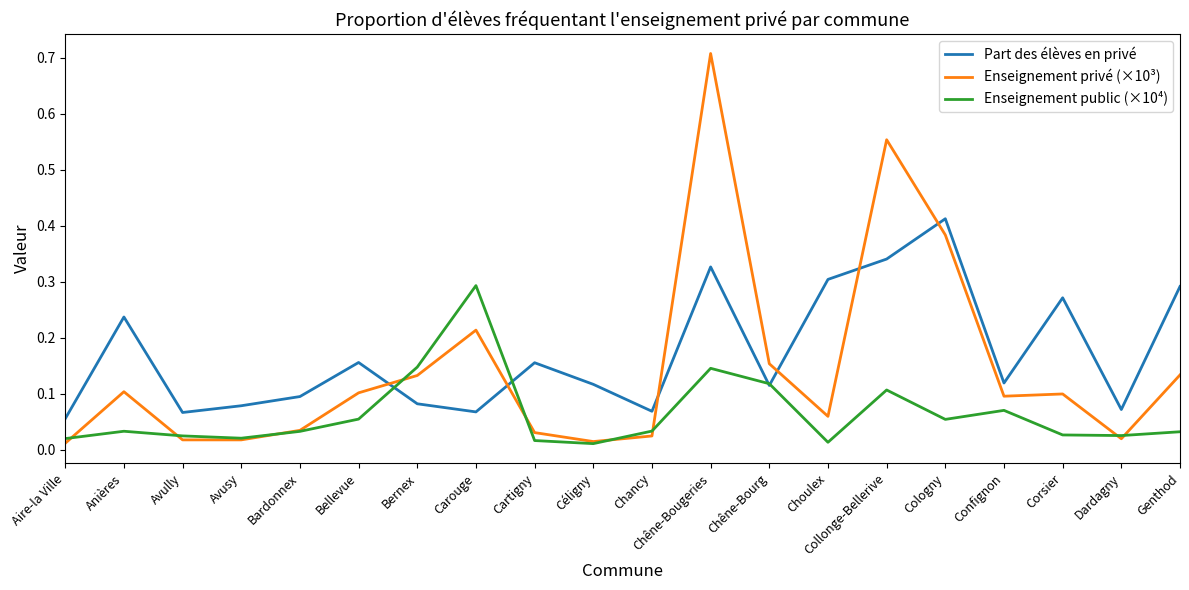

Rank the series by their average value, from highest to lowest.

Part des élèves en privé, Enseignement privé (×10³), Enseignement public (×10⁴)